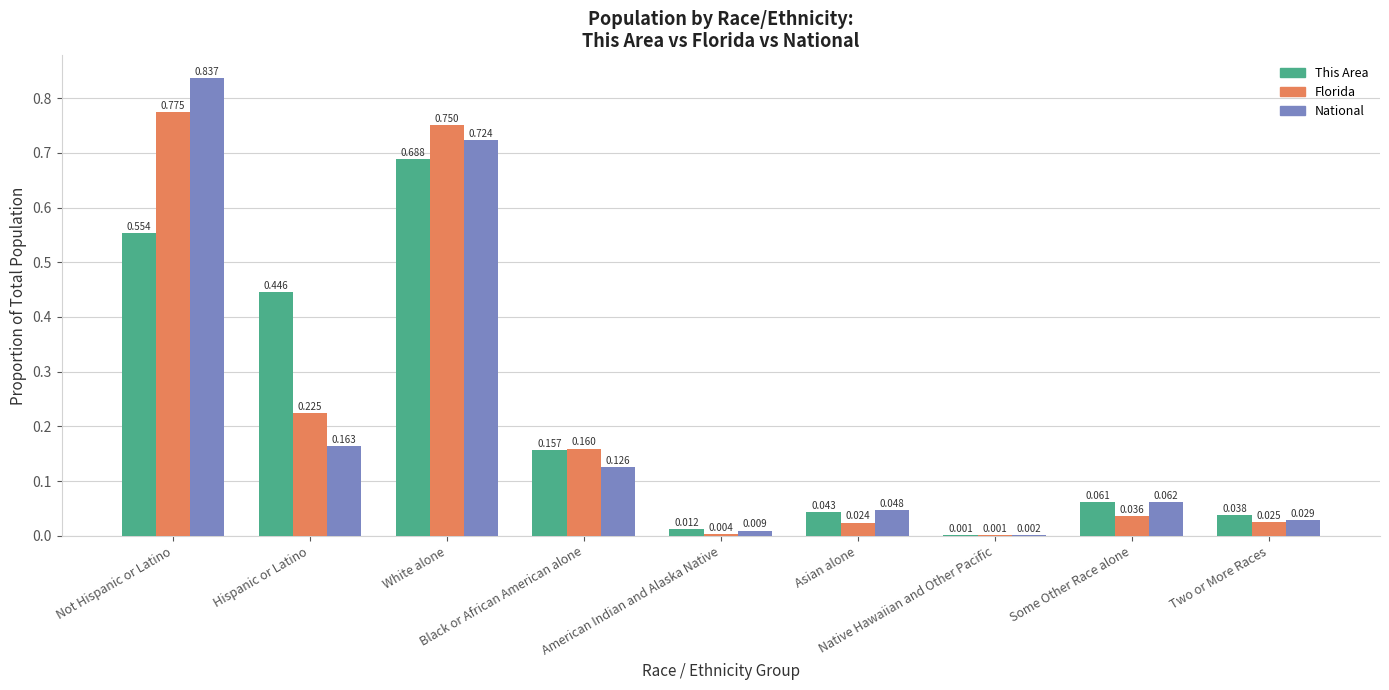

What is the greatest value displayed?

0.8